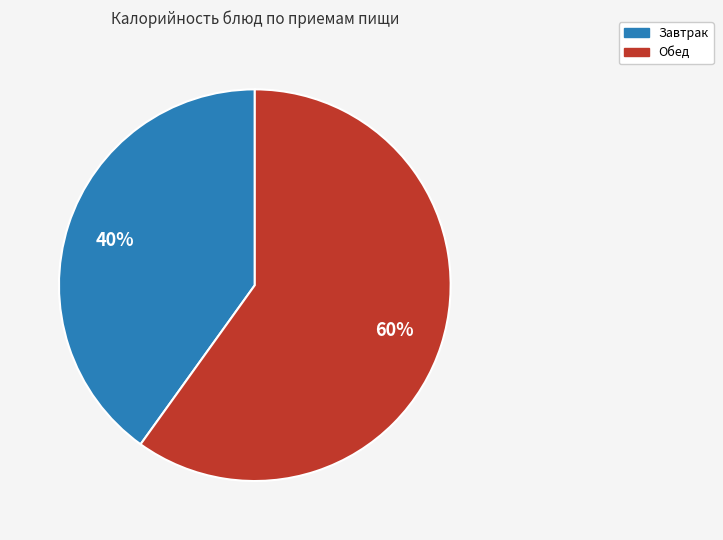

Is there a majority slice in this chart?

Yes